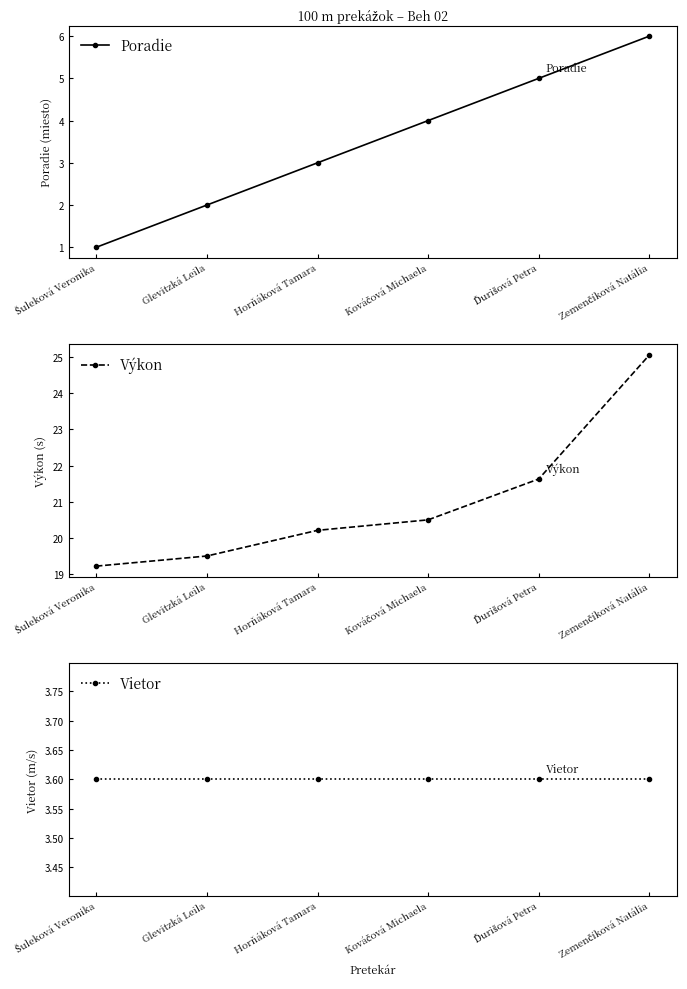

At which category is the sum across all series the highest?

Zemenčíková Natália